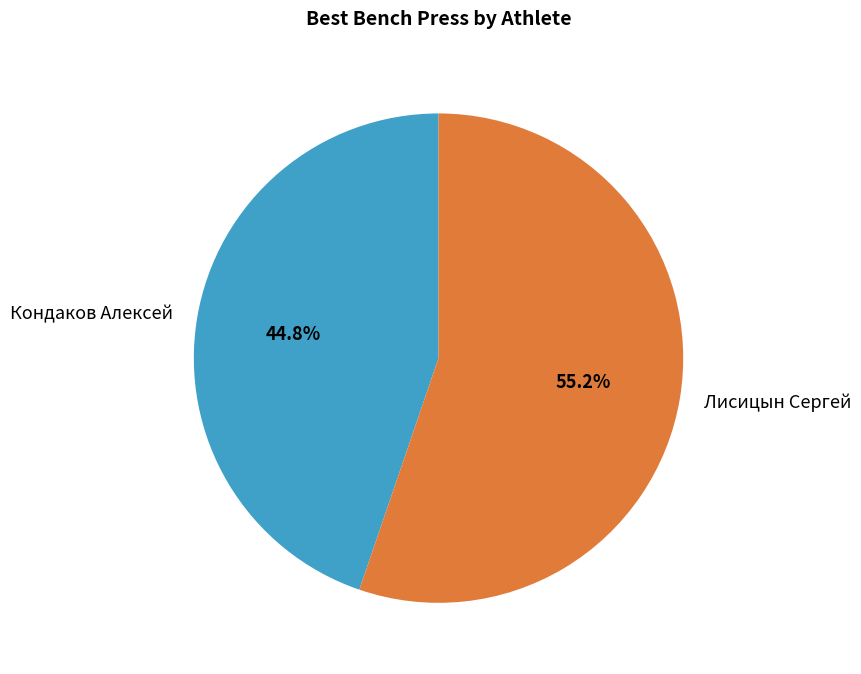

Does any single category account for the majority?

Yes